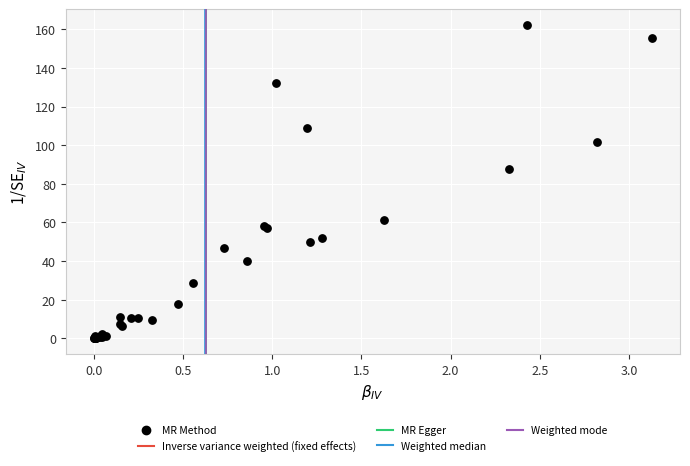

What Y value in the scatter plot is closest to 81?

87.4